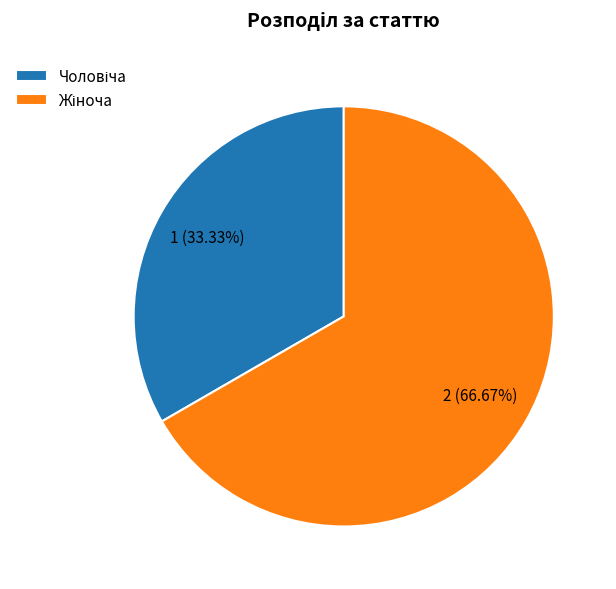

Is there any slice that represents more than half of the pie?

Yes